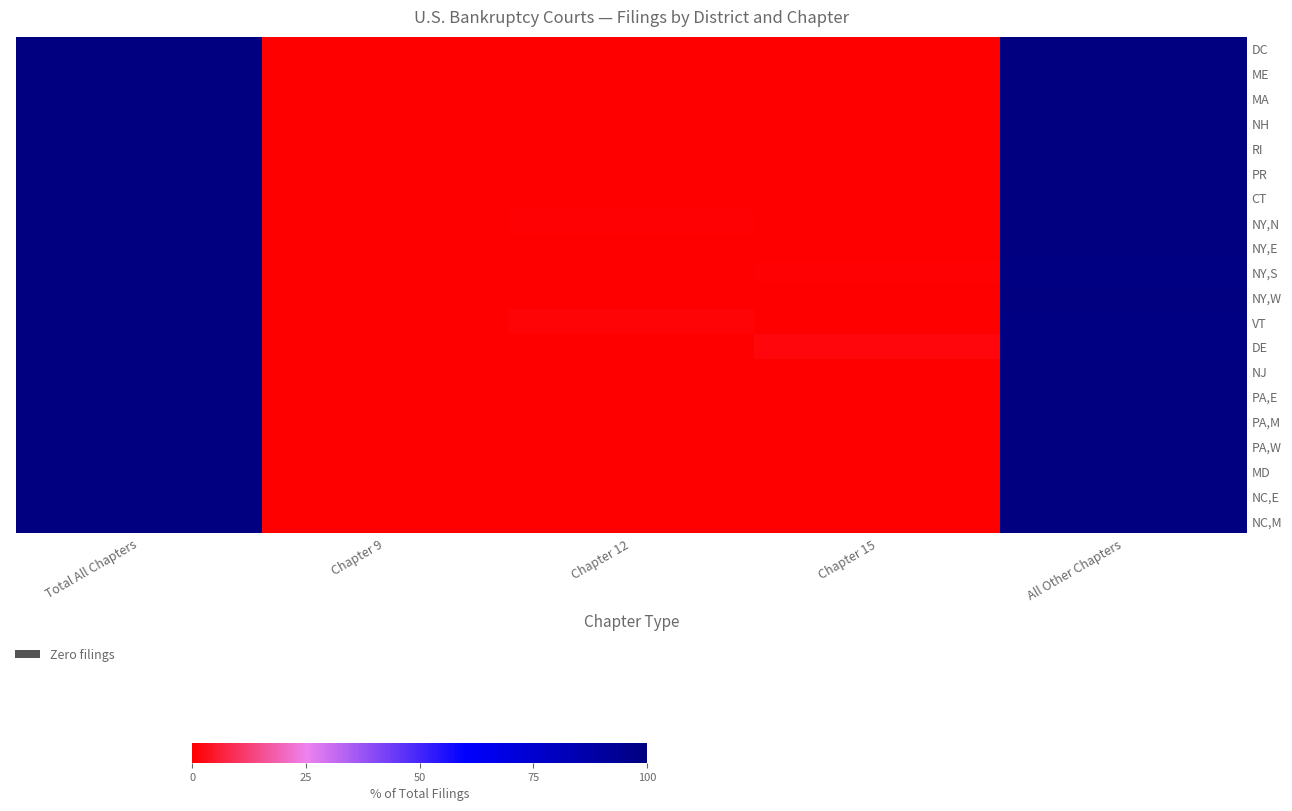

Between All Other Chapters and Chapter 15, which is larger?

All Other Chapters